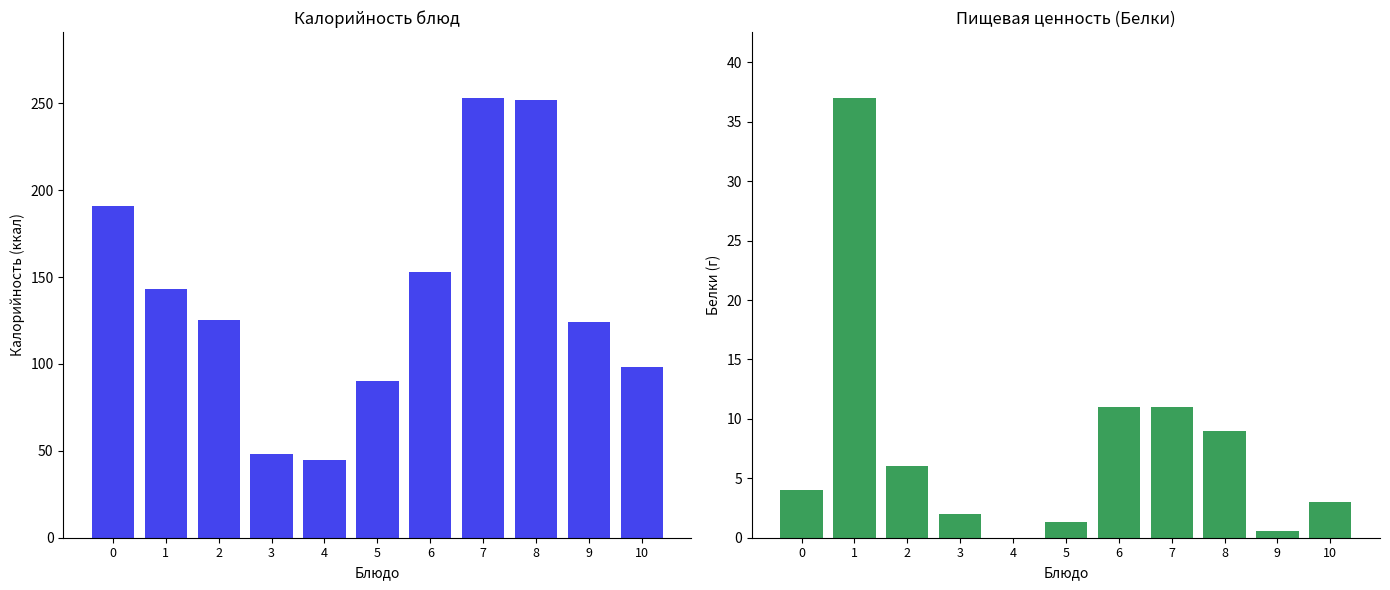

What is the sum of the Калорийность values at 9 and 4?

169.0